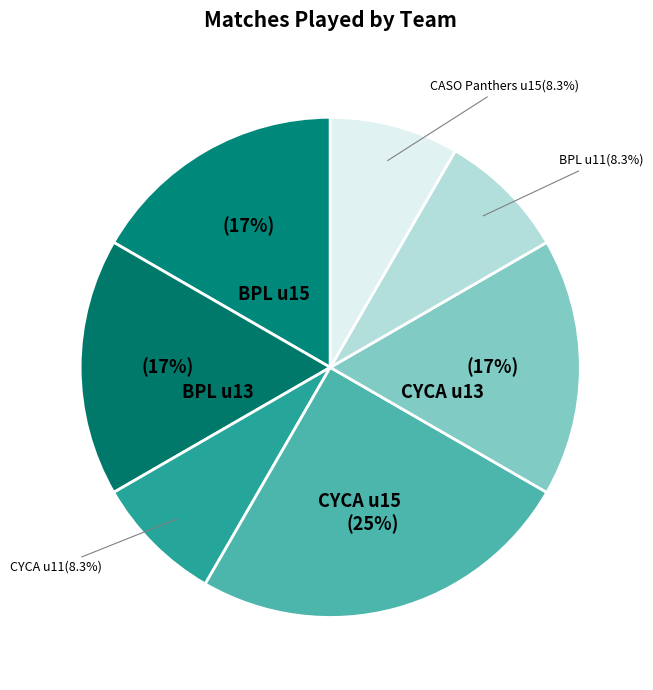

What percentage is the CYCA u13 slice, to the nearest percent?

17%